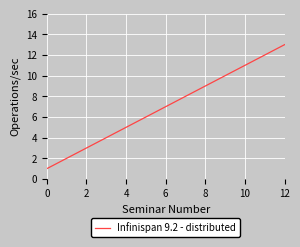

What is the maximum value shown in the chart?

13